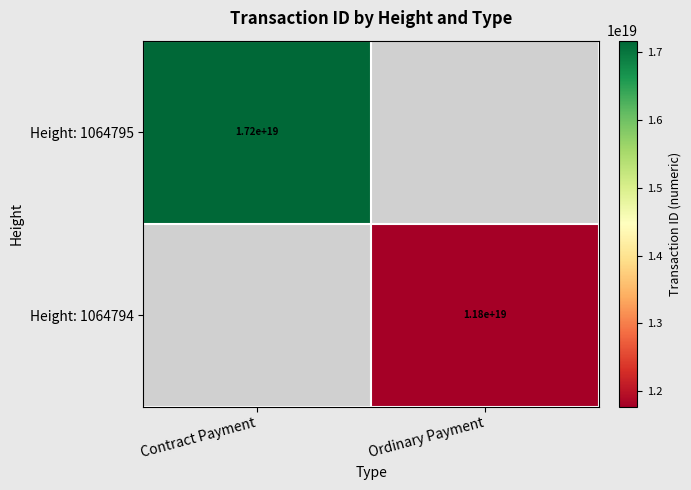

Is the value of Height: 1064795 at Contract Payment greater than the value of Height: 1064794 at Ordinary Payment?

Yes